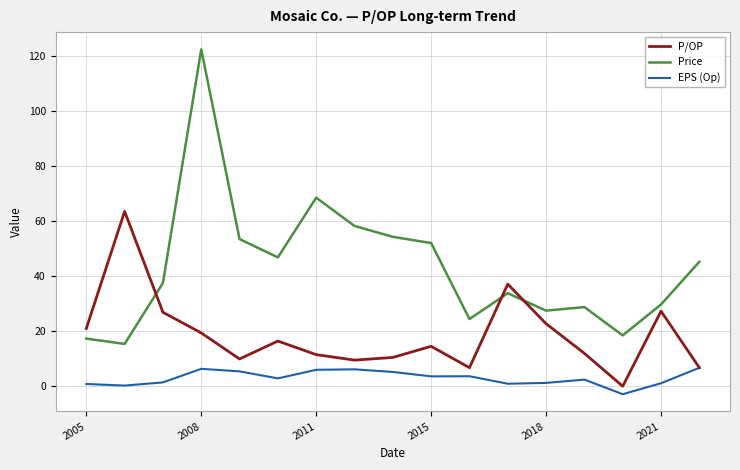

What are all the series names shown in the legend?

P/OP, Price, EPS (Op)